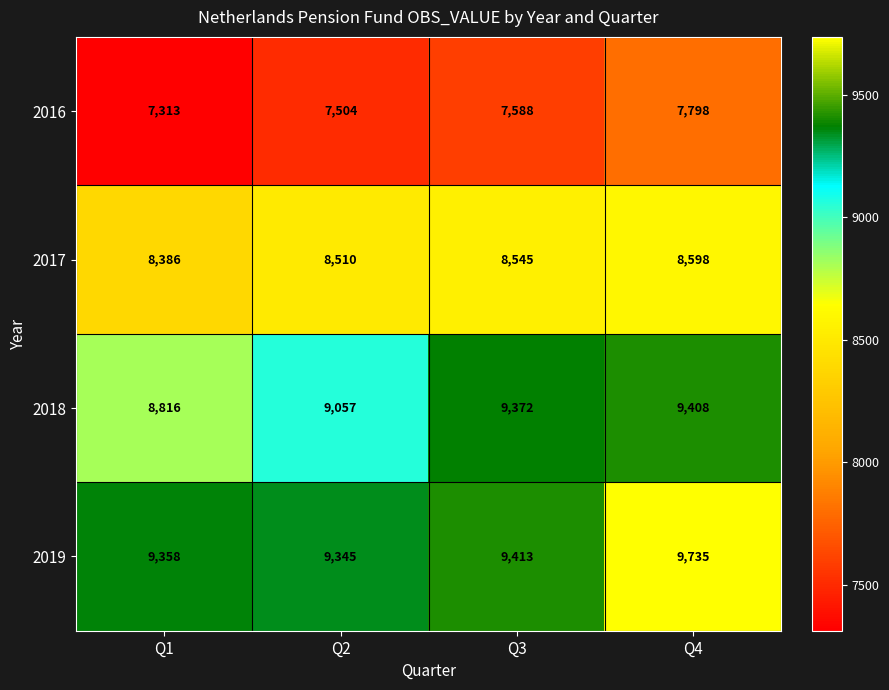

True or false: 2019 has a value of 9358 at Q1.

True